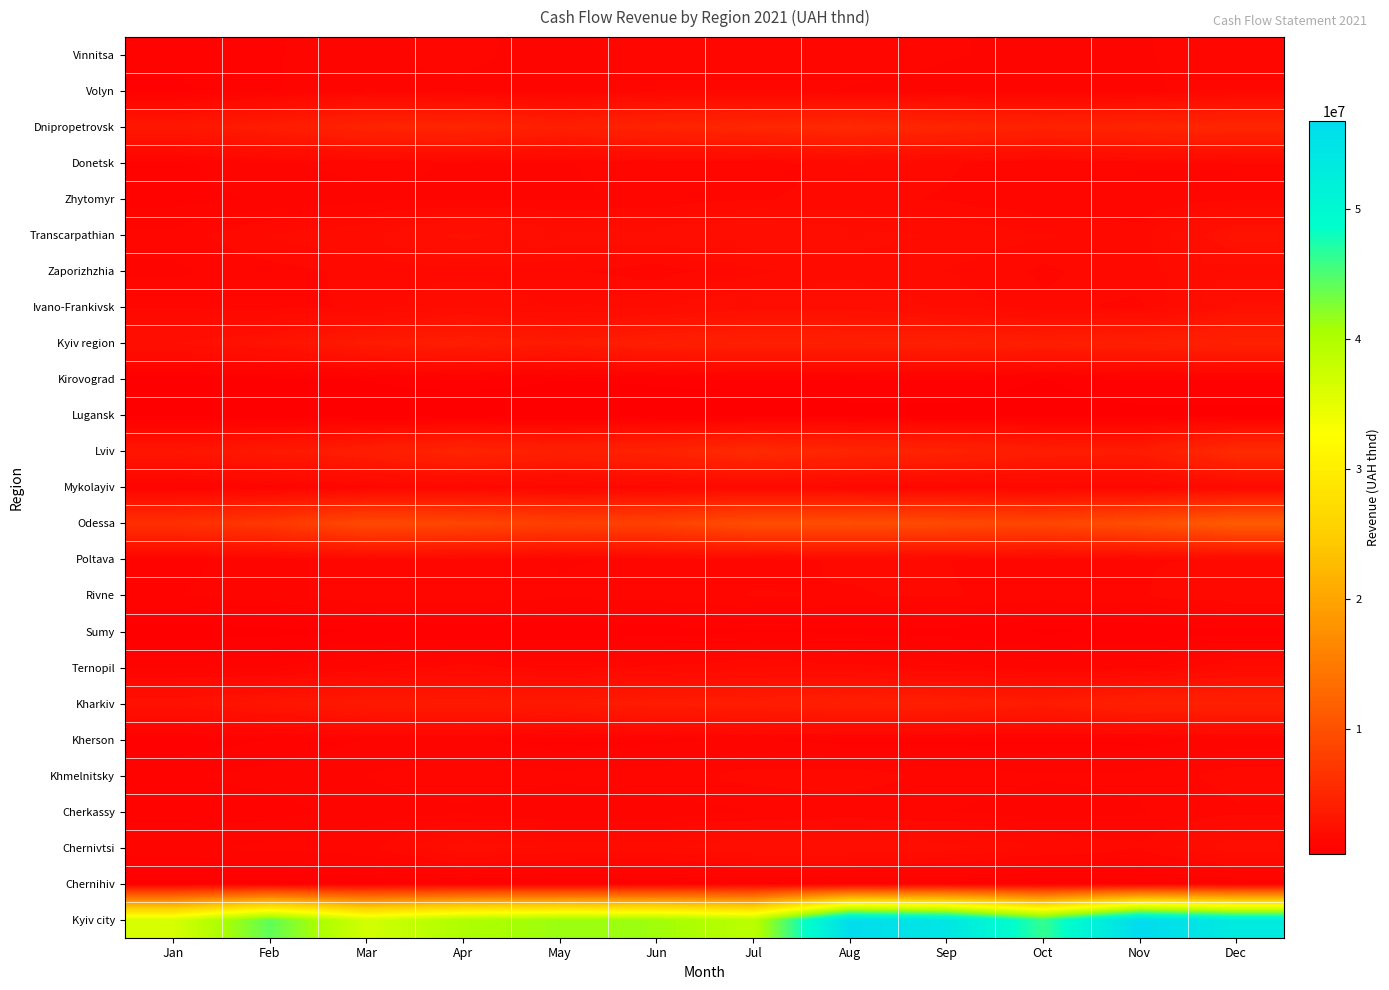

What is the total value across all series at Feb?

83627029.8